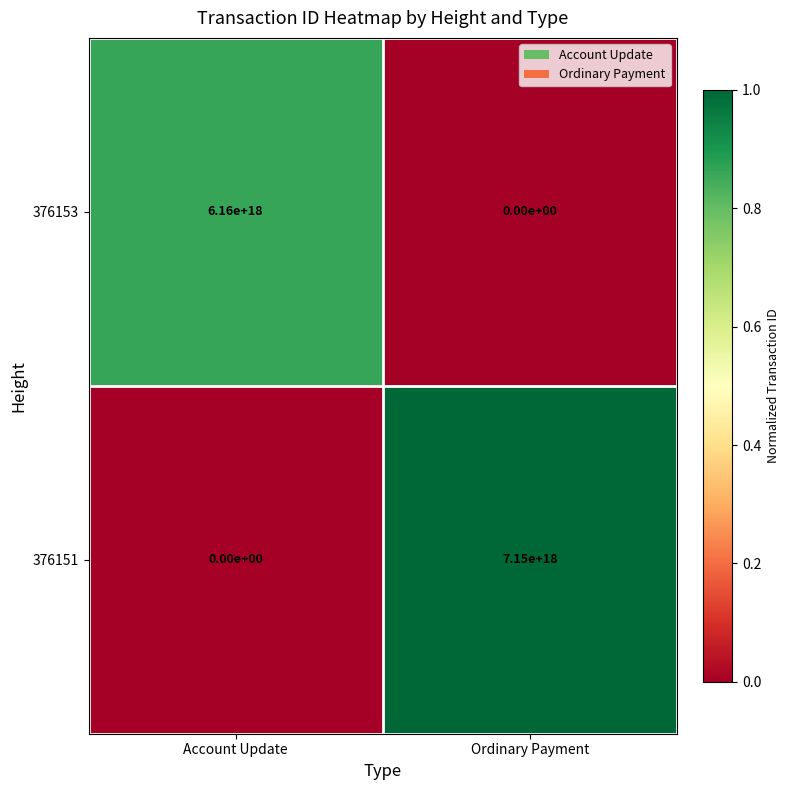

Which series has the largest total across all categories?

376151